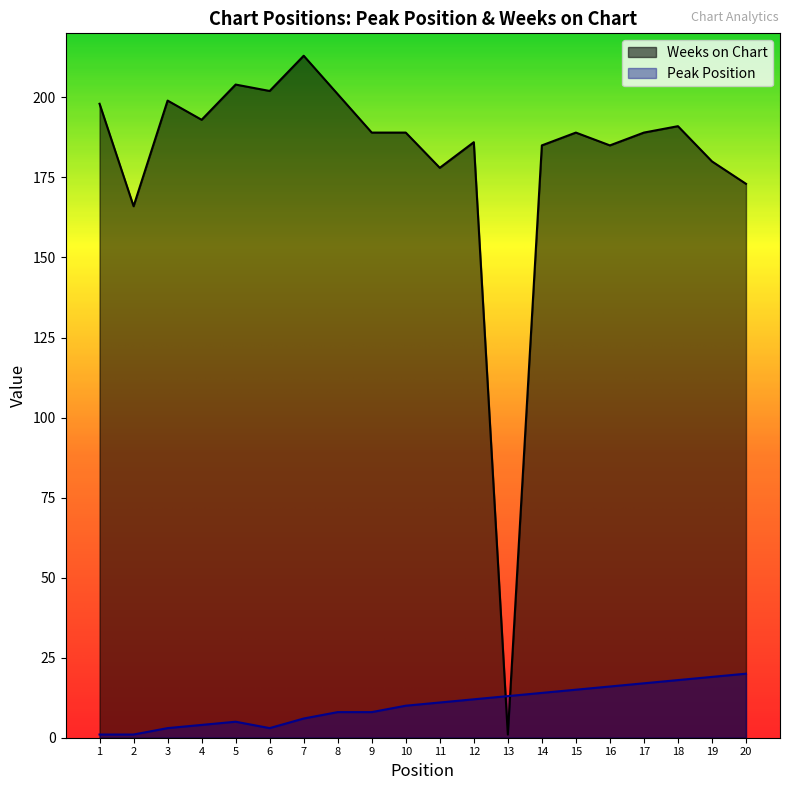

Does the chart display data point markers on the line(s)?

No